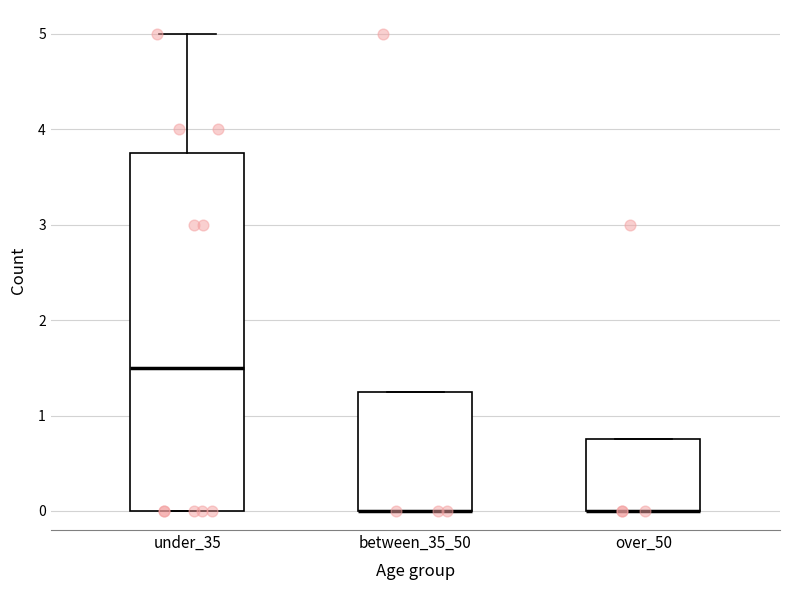

Reading left to right, transcribe this box plot: for each box, give where its median line is, the range the box spans, and where its two whiskers end, as read against the y-axis. The values are not printed on the chart, so give them approximately, as read against the axis.

under_35: median 1.5, box 0.0 to 3.8, whiskers 0.0 to 5.0
between_35_50: median 0.0 (drawn on the box's lower edge), box 0.0 to 1.3, whiskers 0.0 to 1.3
over_50: median 0.0 (drawn on the box's lower edge), box 0.0 to 0.8, whiskers 0.0 to 0.8